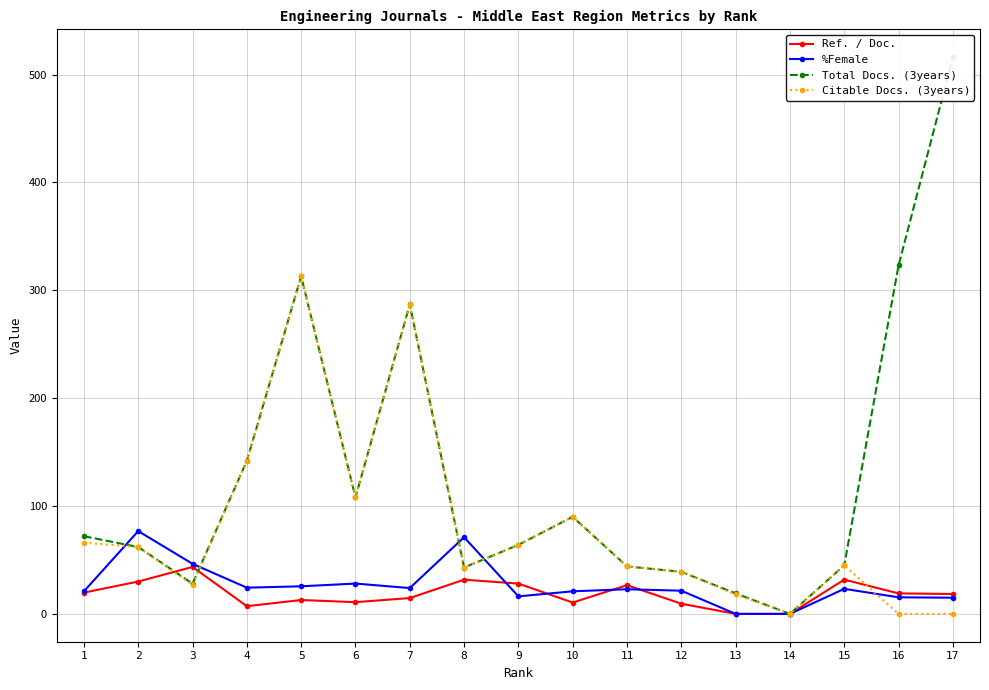

Where is the first local minimum for Ref. / Doc.?

4